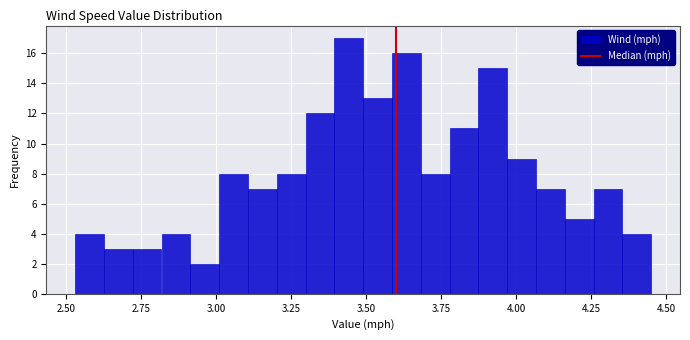

Read against the x-axis, roughly where is the centre of the tallest bar?

3.45